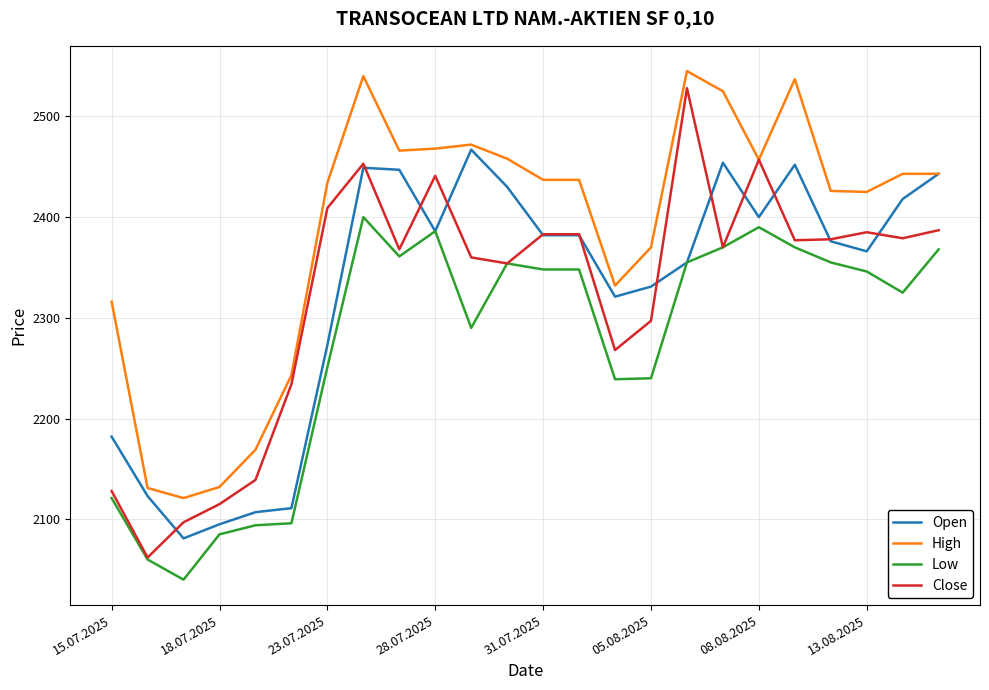

Which series has the widest spread of values?

Close